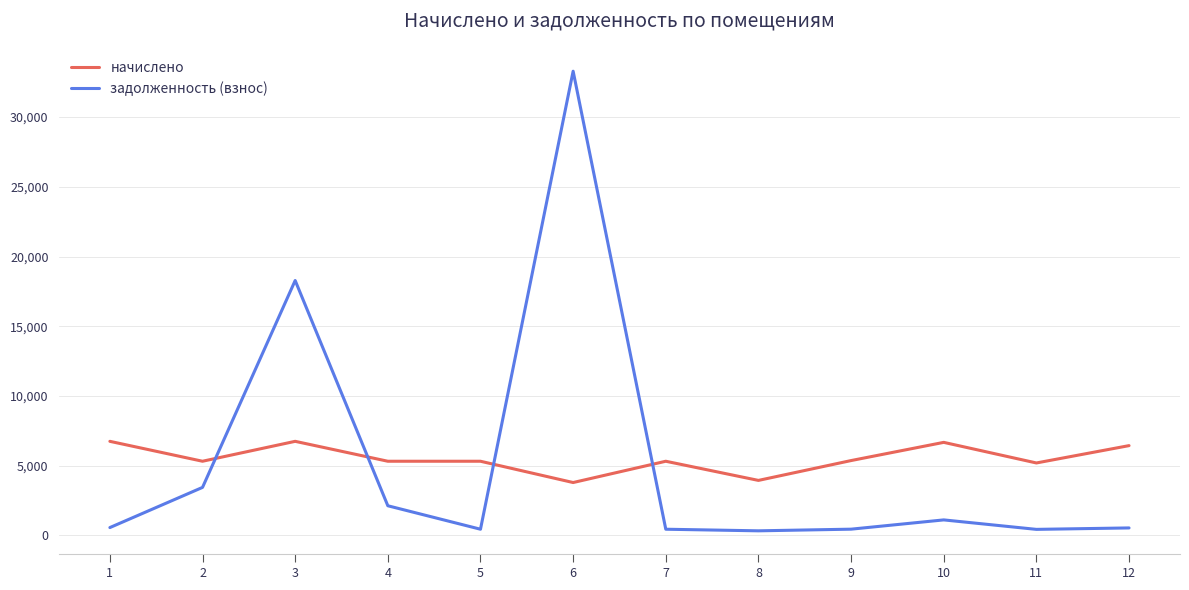

What are all the series names shown in the legend?

начислено, задолженность (взнос)